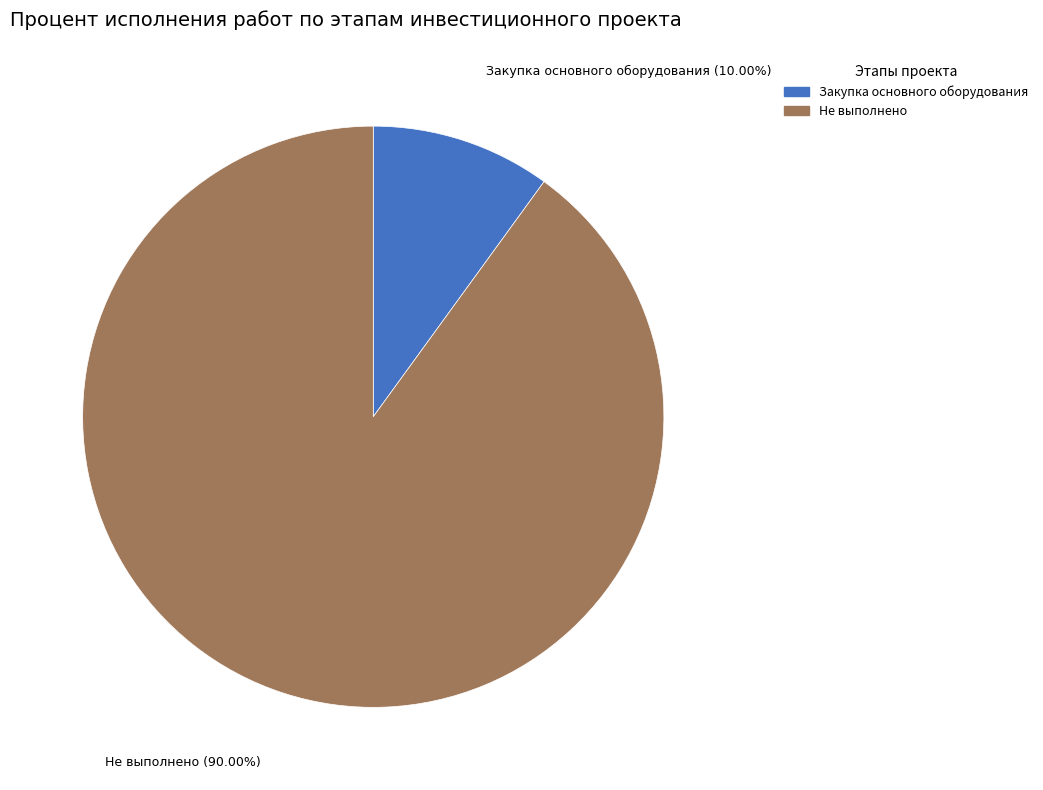

To the nearest percent, what is the average slice percentage?

50%